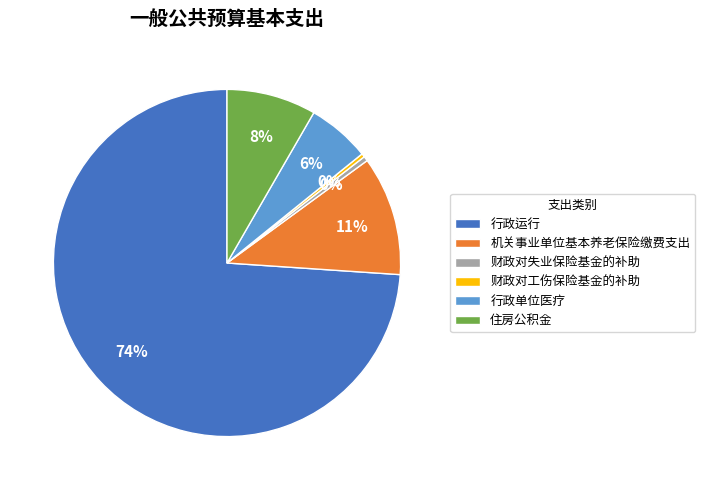

What percentage is the 行政单位医疗 slice, to the nearest percent?

6%